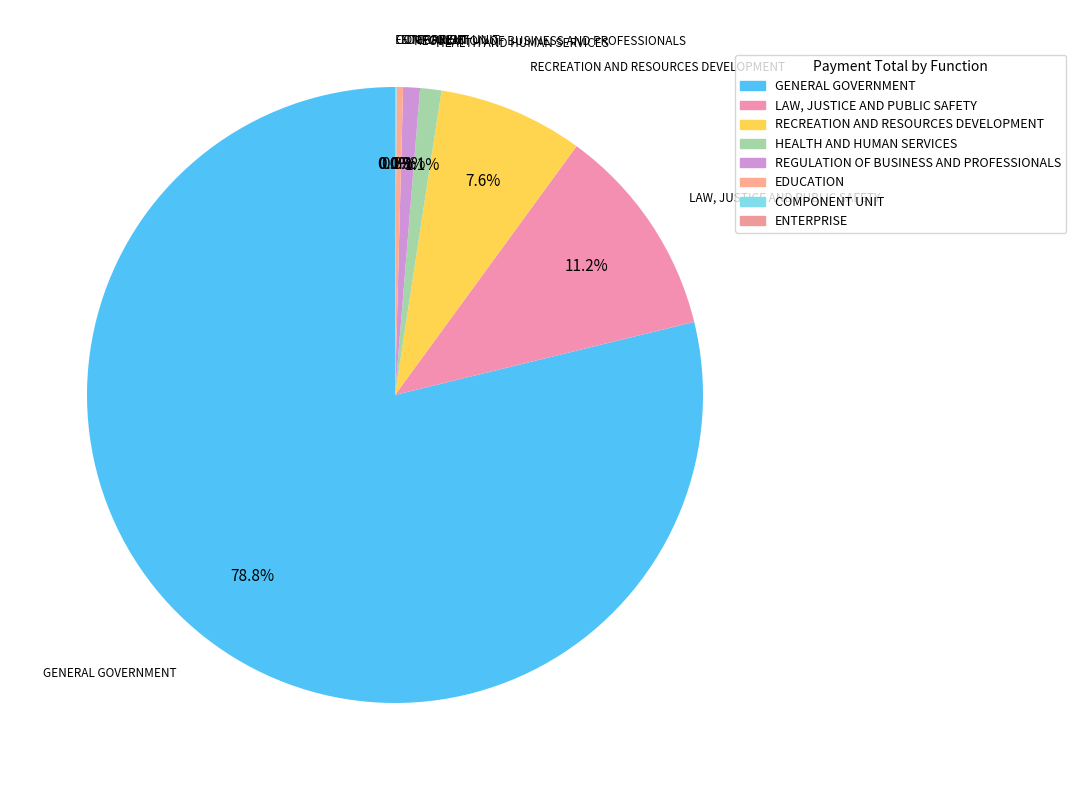

The LAW, JUSTICE AND PUBLIC SAFETY slice represents 11% of the pie. True or false?

True